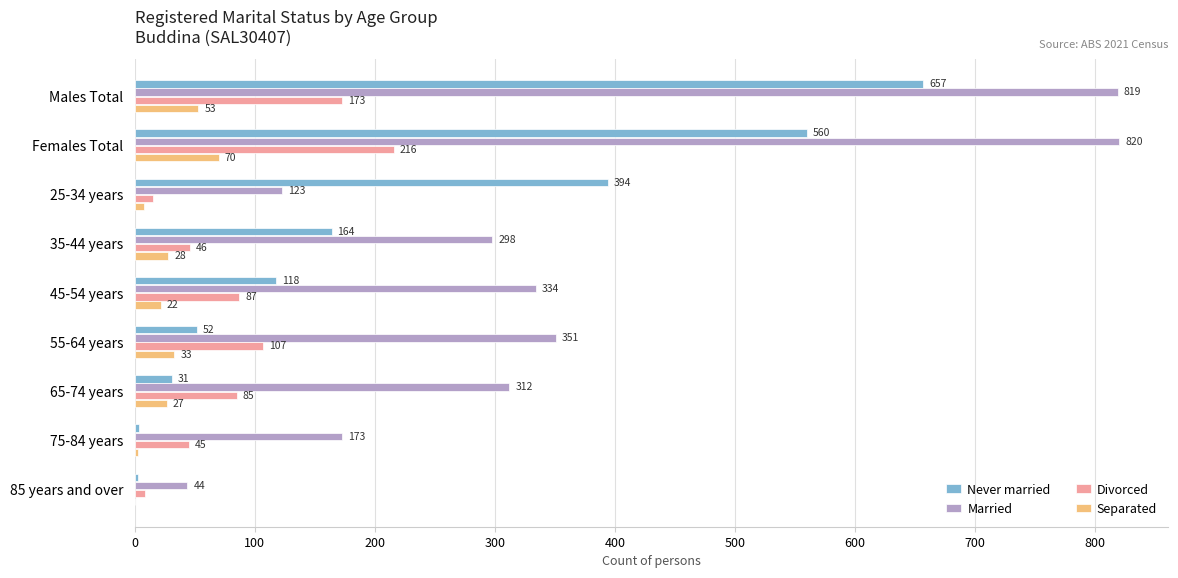

Which category has the highest value across all series?

Females Total